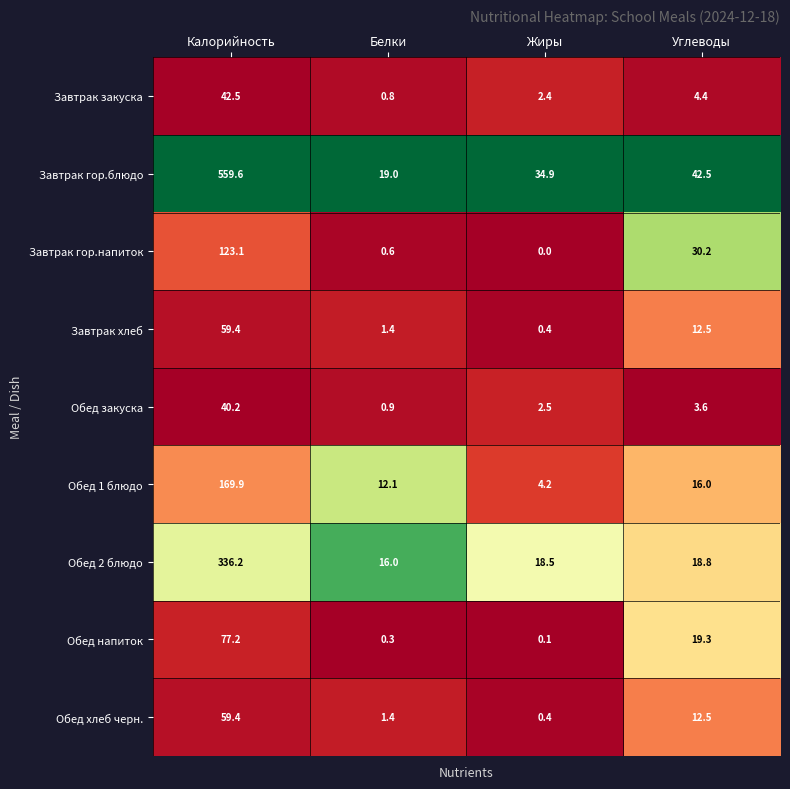

At which label does Завтрак гор.напиток first exceed 30?

Калорийность